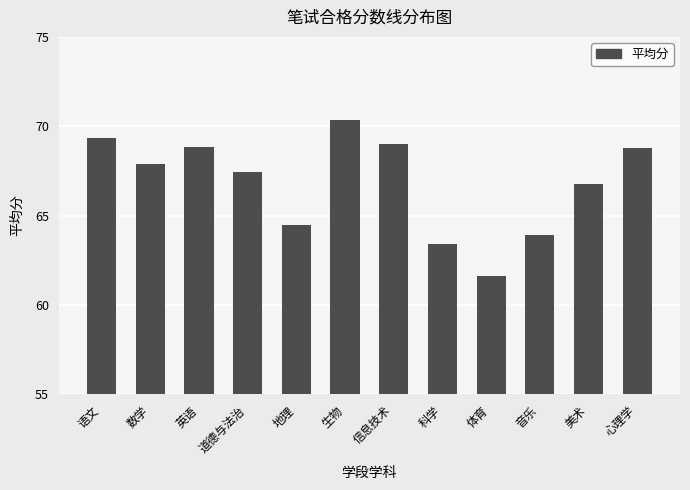

Are the bars grouped side by side (vs. stacked)?

No